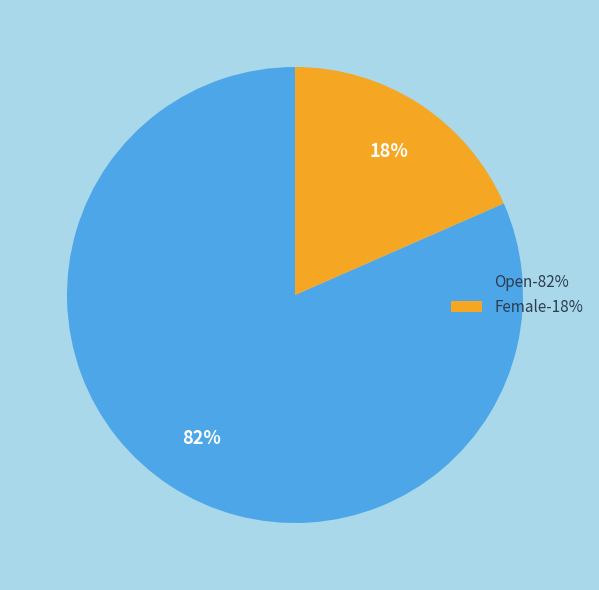

Is the sum of Female and Open greater than half?

Yes